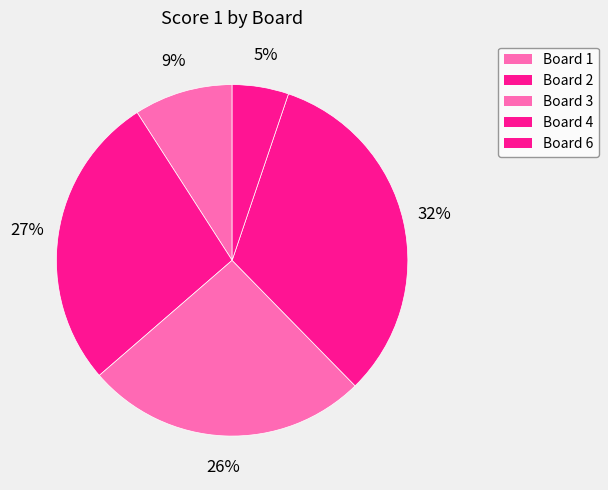

How many segments does this pie chart have?

5